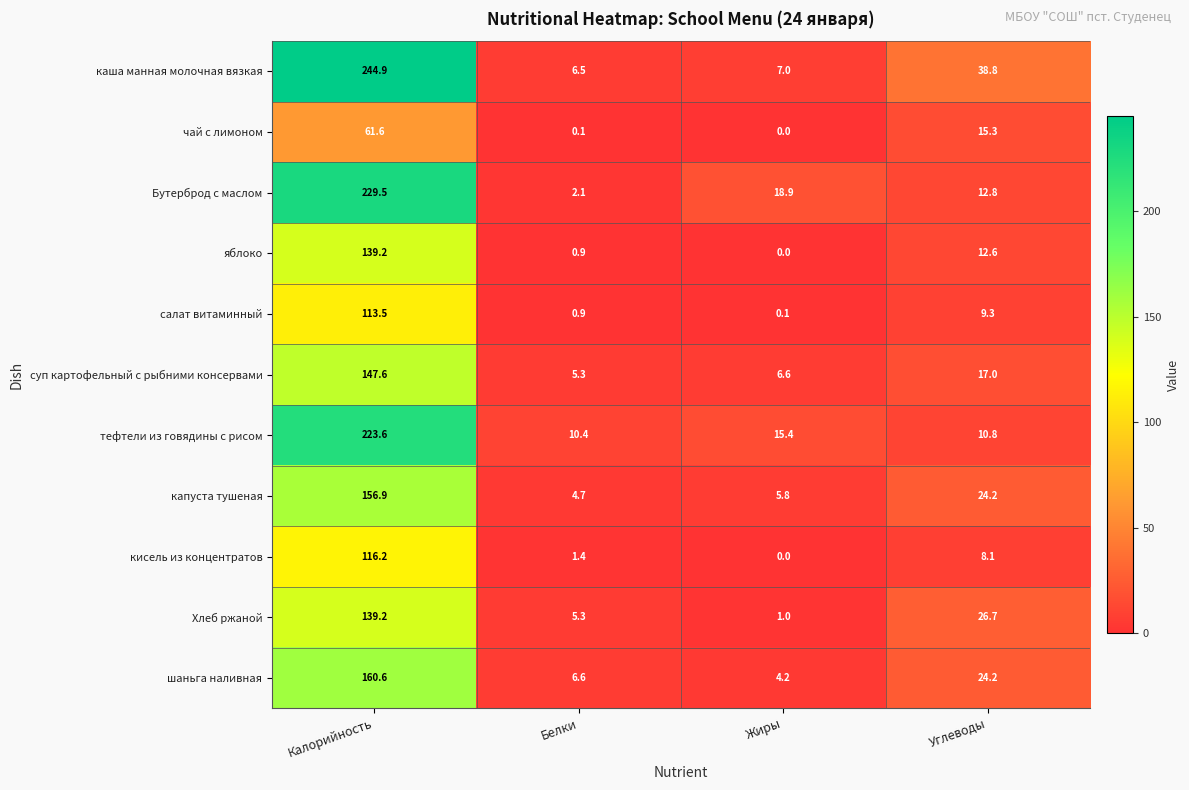

The Хлеб ржаной series shows 139.2 at Калорийность. True or false?

True